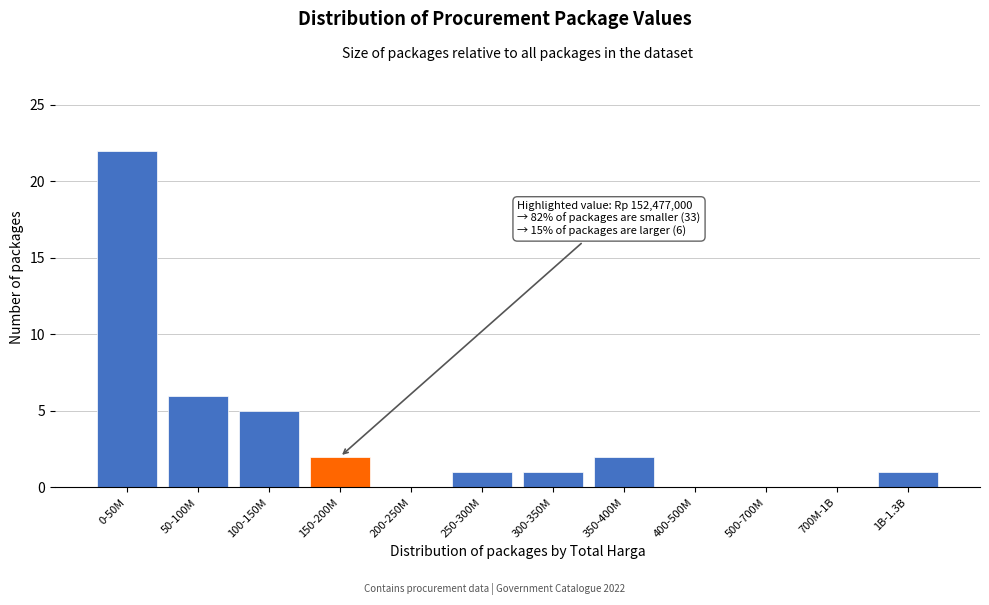

Reading left to right, transcribe all the data shown in this chart.

0-50M=22	50-100M=6	100-150M=5	150-200M=2	200-250M=0	250-300M=1	300-350M=1	350-400M=2	400-500M=0	500-700M=0	700M-1B=0	1B-1.3B=1